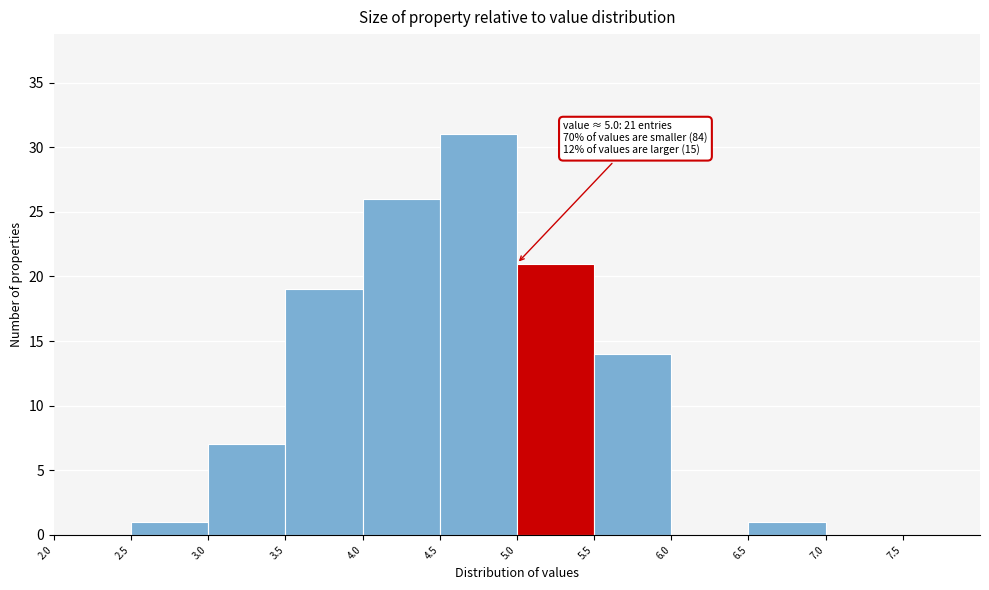

Over which range of the x-axis is the bar tallest?

4.5 to 5.0